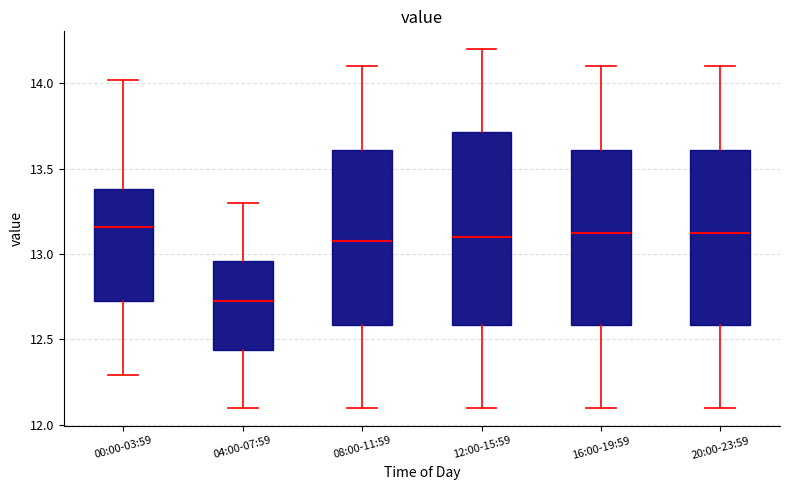

Where does the median line of the box for 16:00-19:59 sit on the y-axis? The values are not printed on the chart, so give them approximately, as read against the axis.

13.15